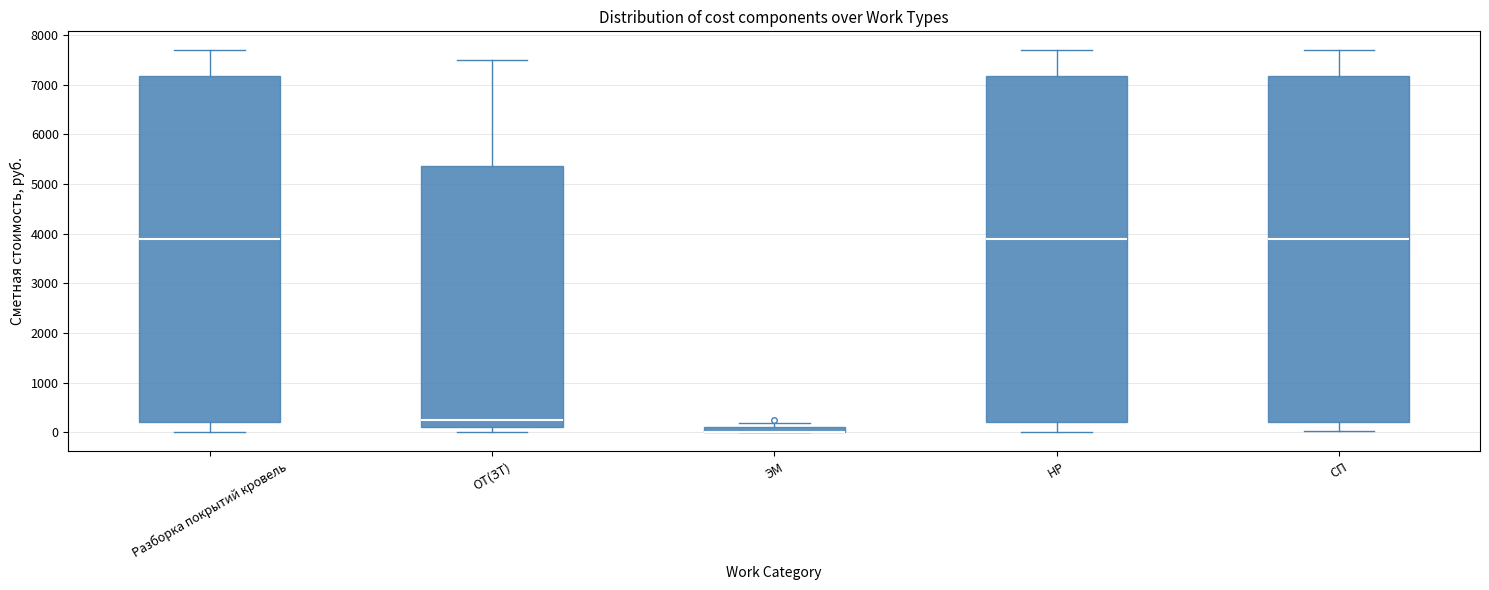

Where is the upper edge of the box for СП on the y-axis? The values are not printed on the chart, so give them approximately, as read against the axis.

7200